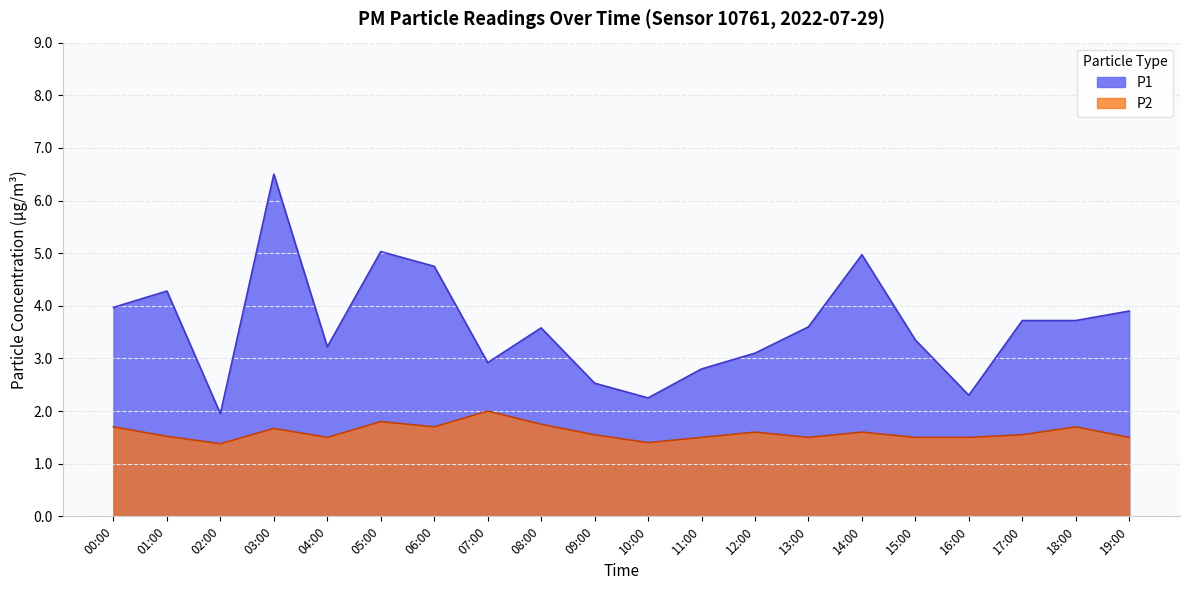

At which category is the sum across all series the highest?

03:00